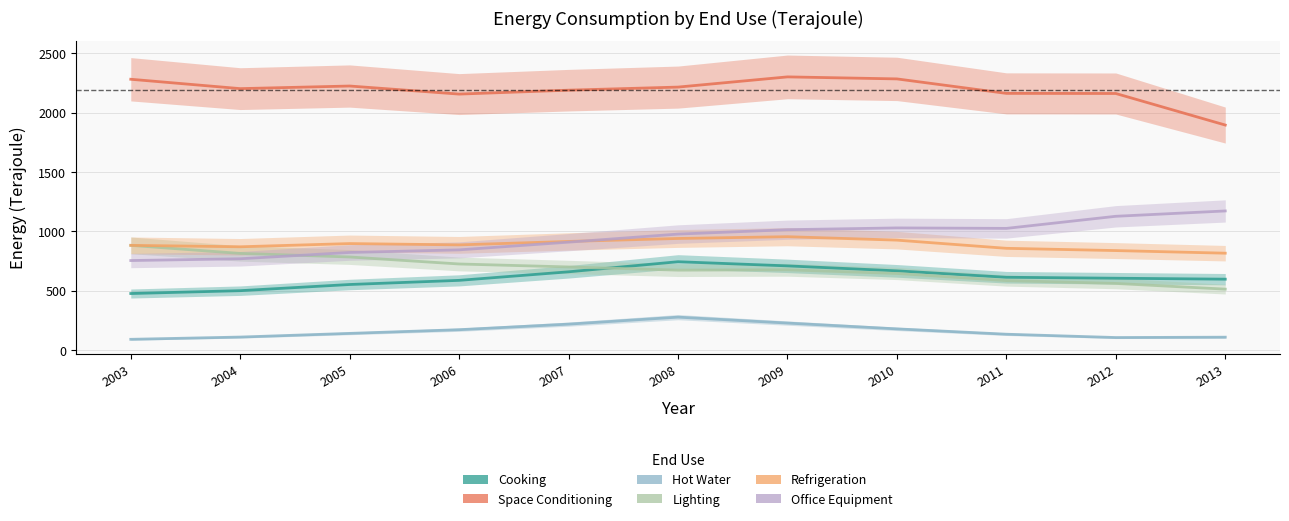

How many lines are shown in the chart?

6